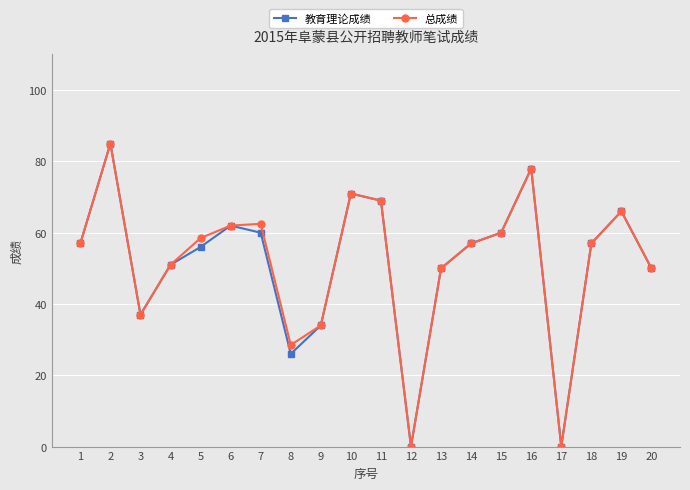

At which label is 教育理论成绩 closest to 42?

3